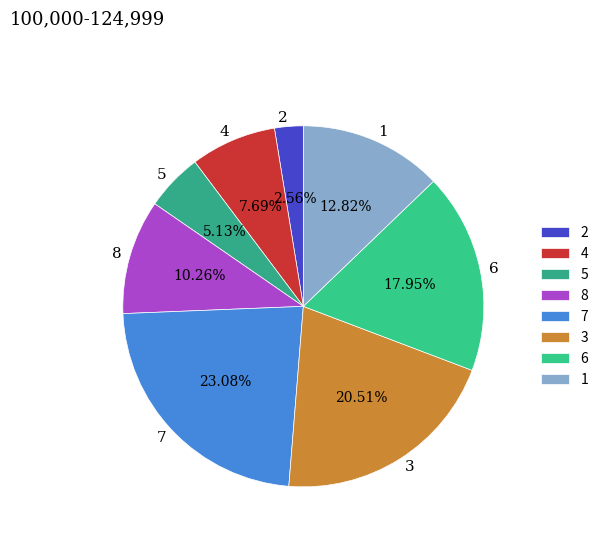

Which has a higher value, 6 or 3?

3